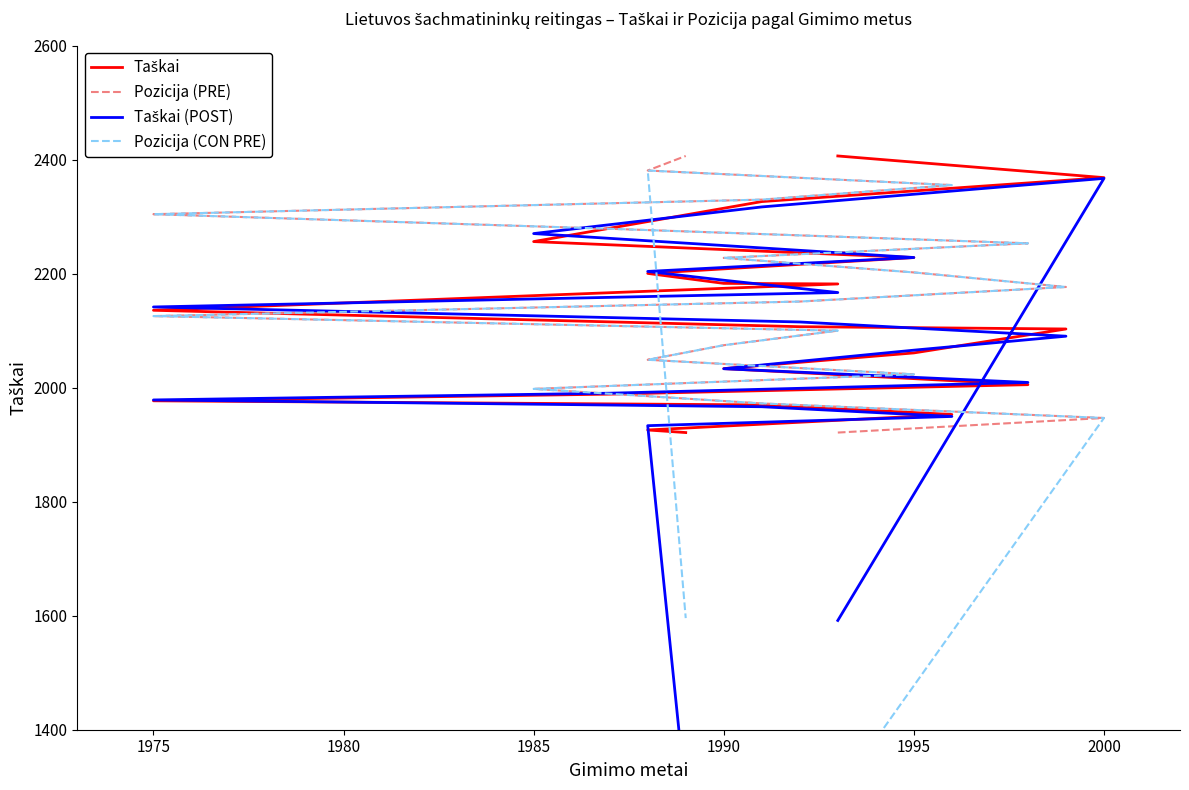

What is the sum of all Pozicija (PRE) values?

43278.0